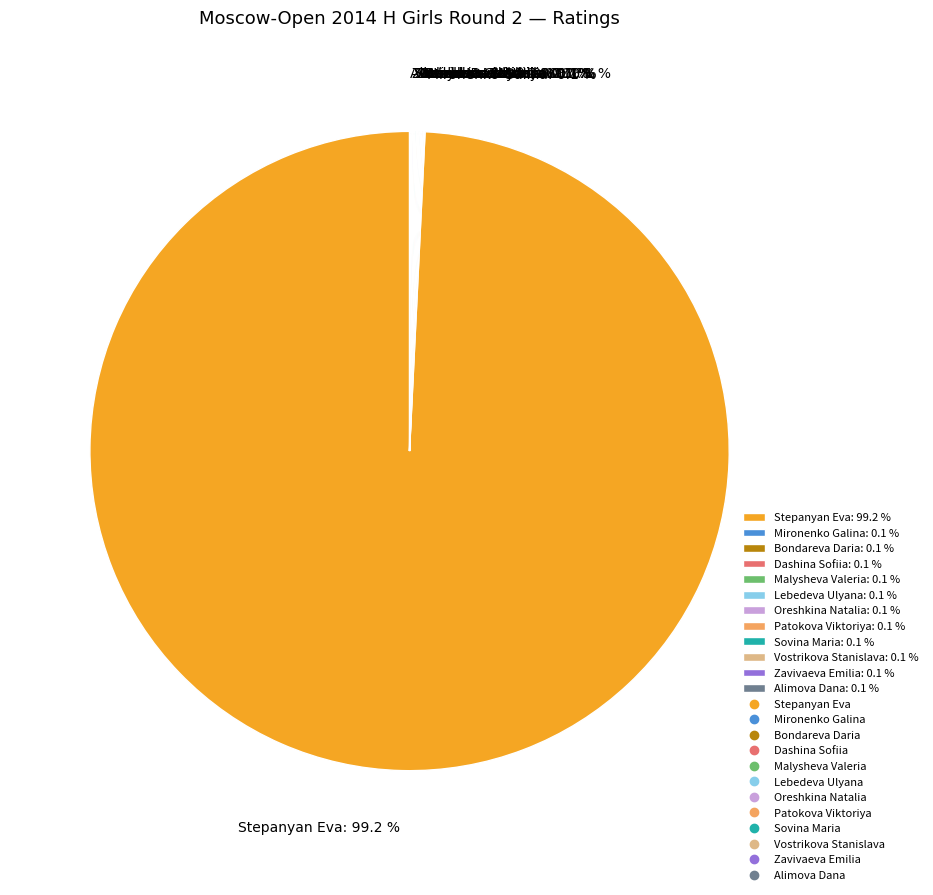

Is Stepanyan Eva: 99.2 % the majority of the pie?

Yes